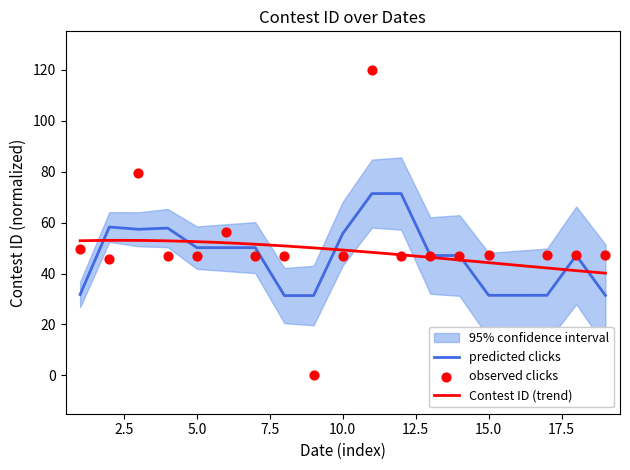

What is the lowest value of the predicted clicks series?

31.3